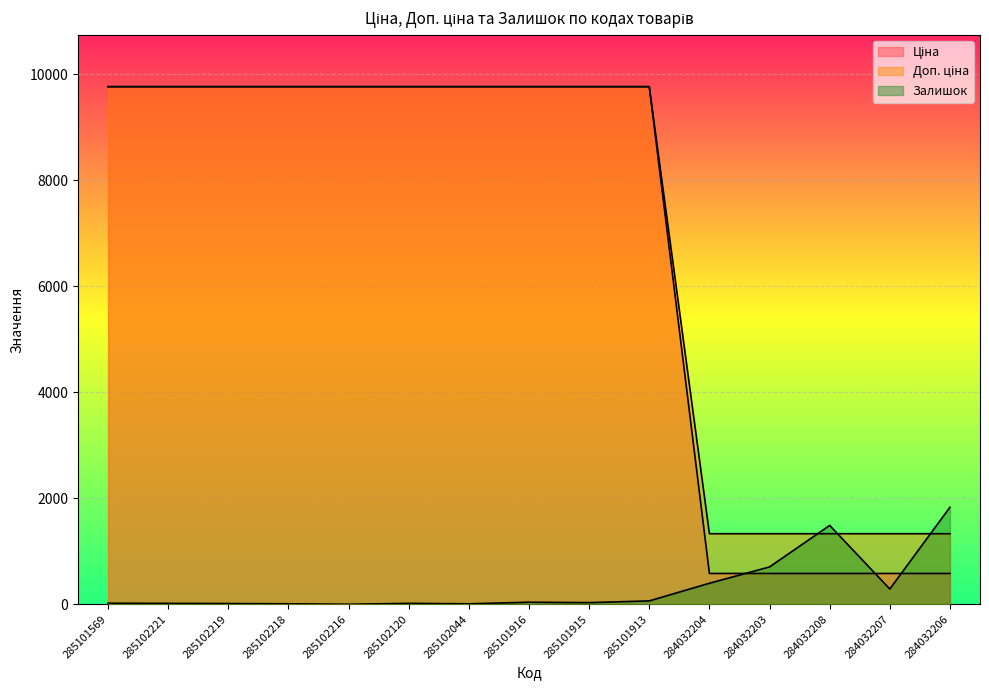

The value of Ціна at 285102216 is 13878.2. True or false?

False